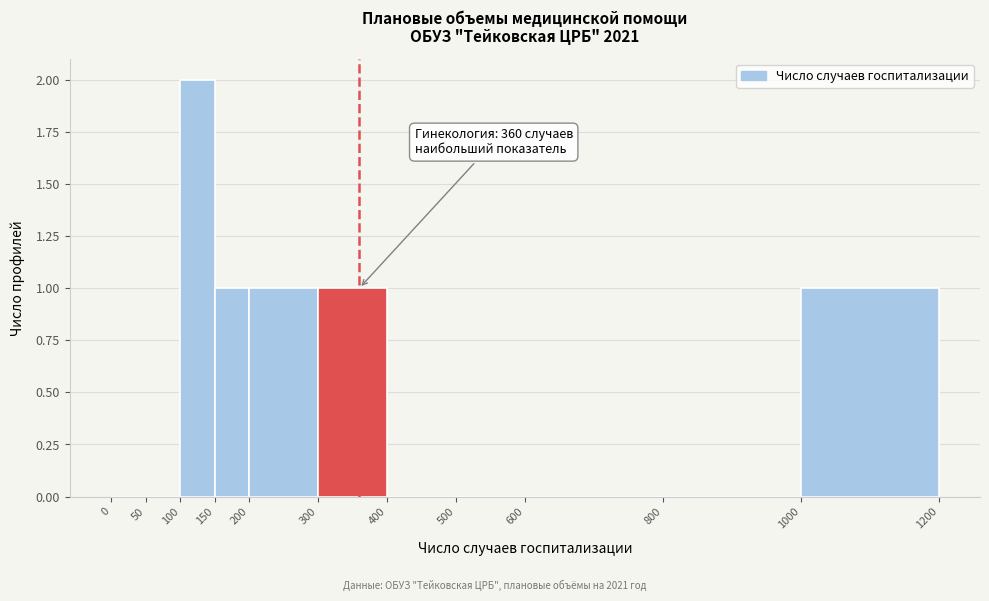

Which range on the x-axis has the tallest bar?

100 to 150